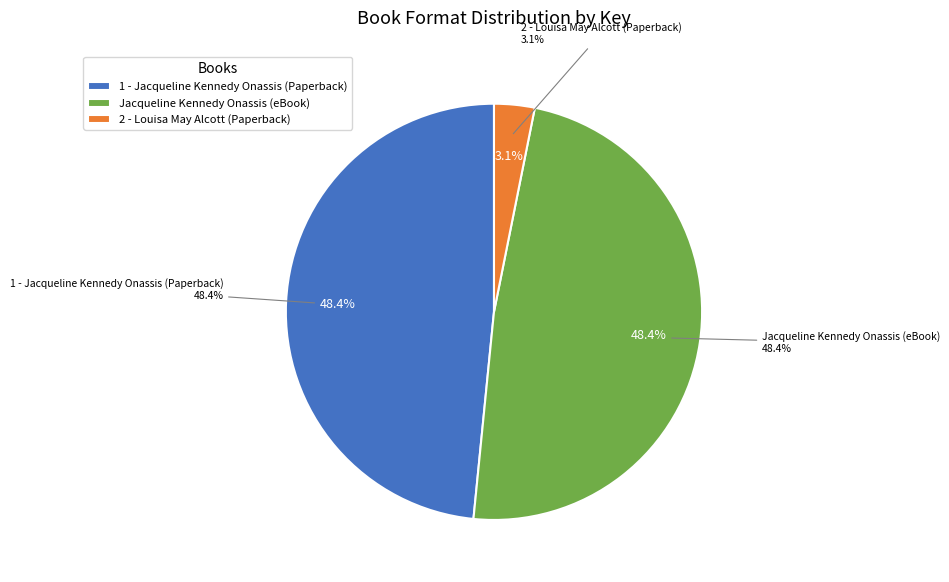

How much of the chart is everything except Jacqueline Kennedy Onassis (eBook)?

51.6%